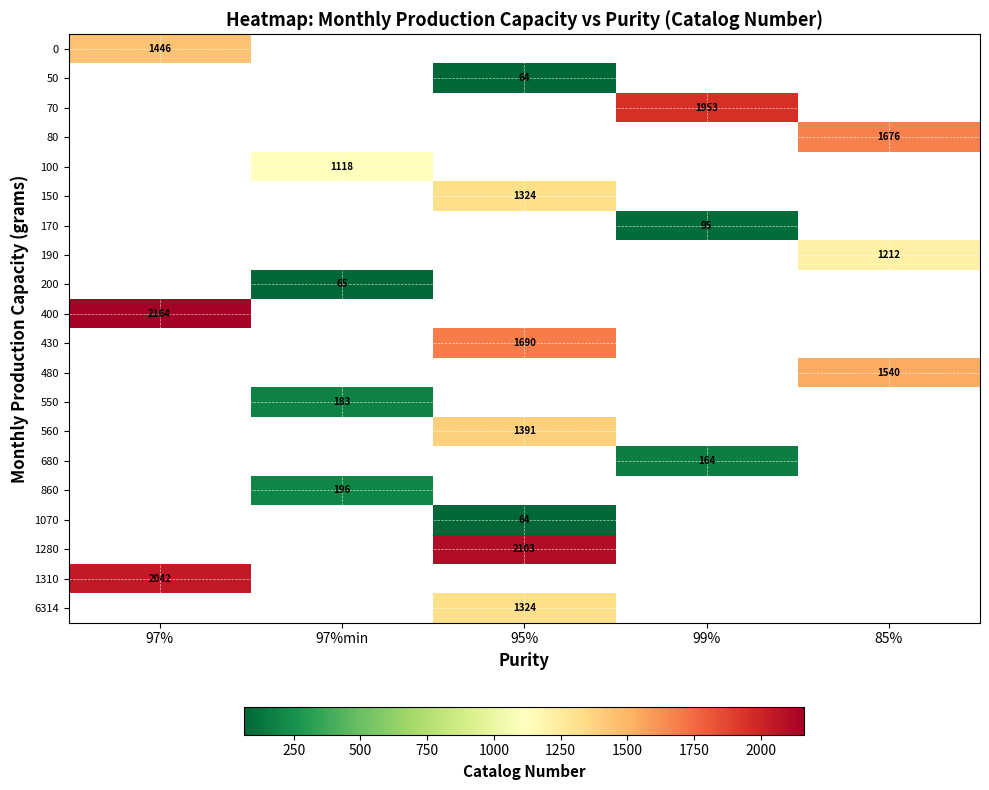

How many categories are shown in the chart?

5